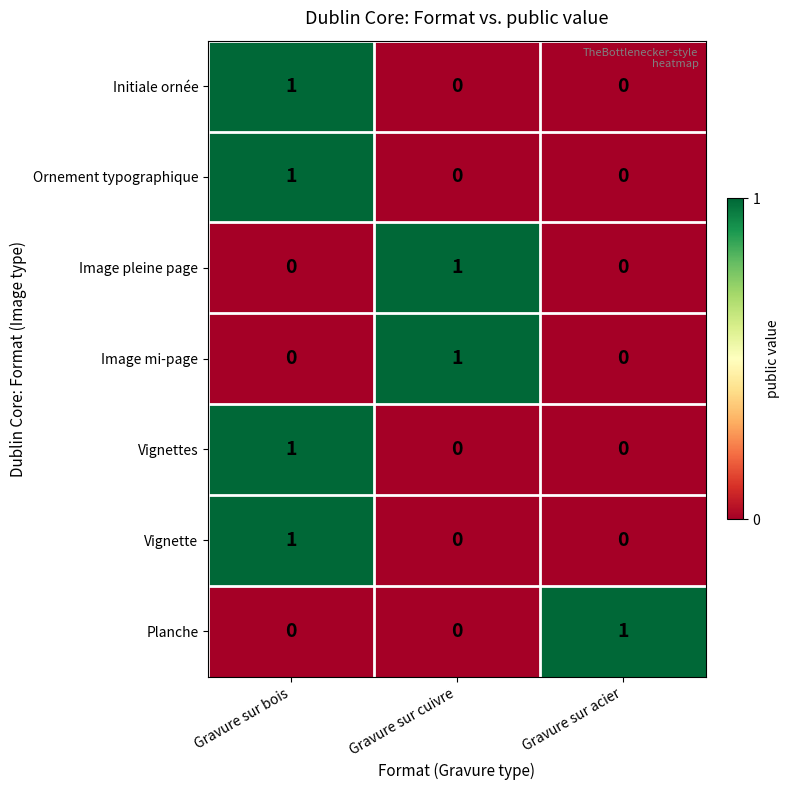

True or false: Ornement typographique has a value of -1 at Gravure sur acier.

False